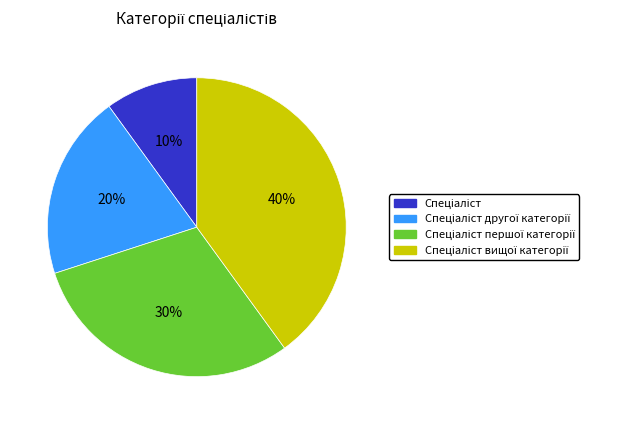

Is there any slice that represents more than half of the pie?

No